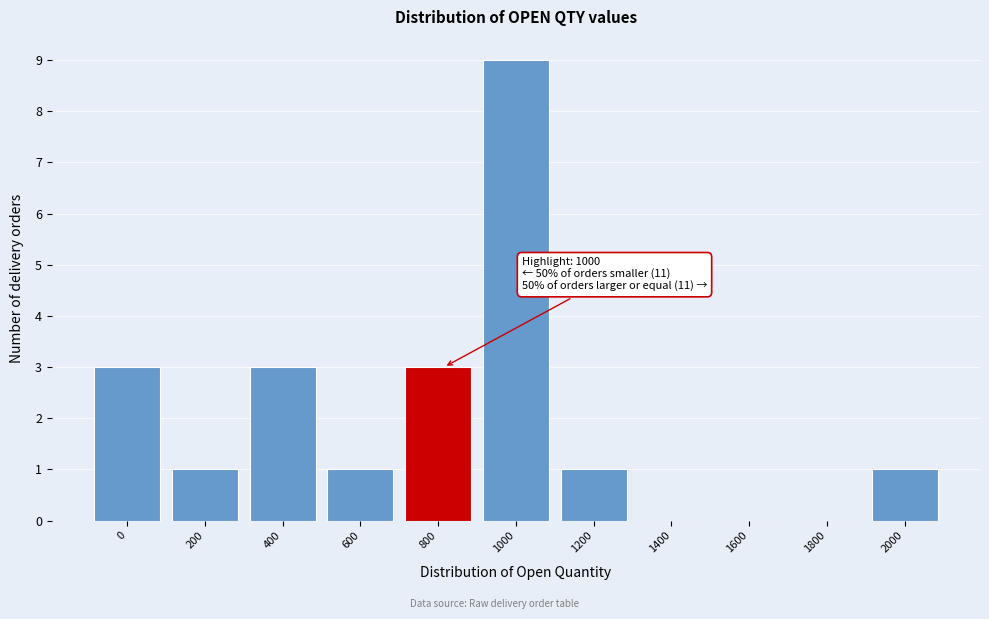

Reading left to right, transcribe all the data shown in this chart.

0=3	200=1	400=3	600=1	800=3	1000=9	1200=1	1400=0	1600=0	1800=0	2000=1